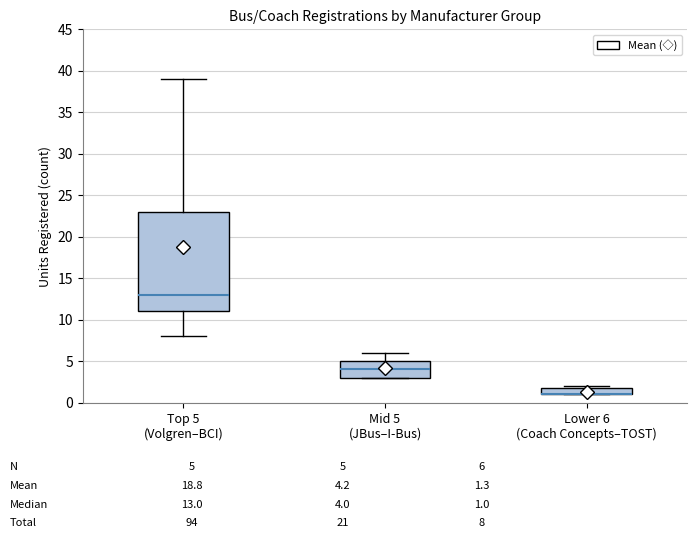

Comparing the boxes themselves (not the whiskers), which one is the tallest?

Top 5 (Volgren–BCI)